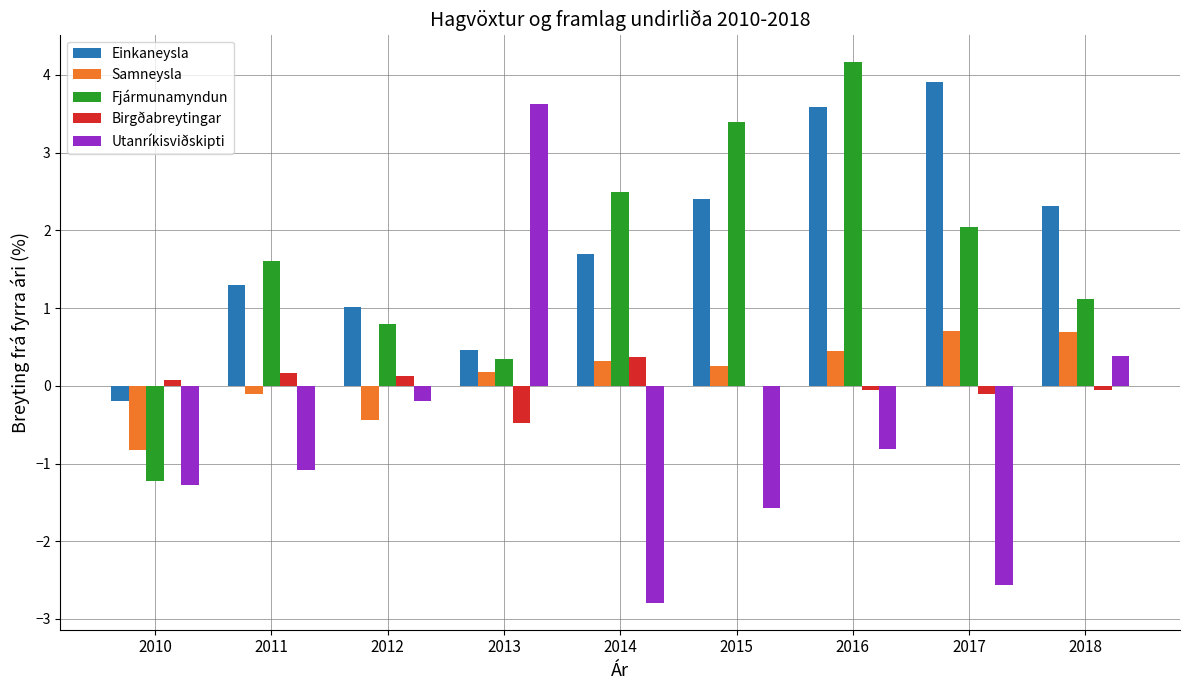

Which series changed the most between 2010 and 2011?

Fjármunamyndun